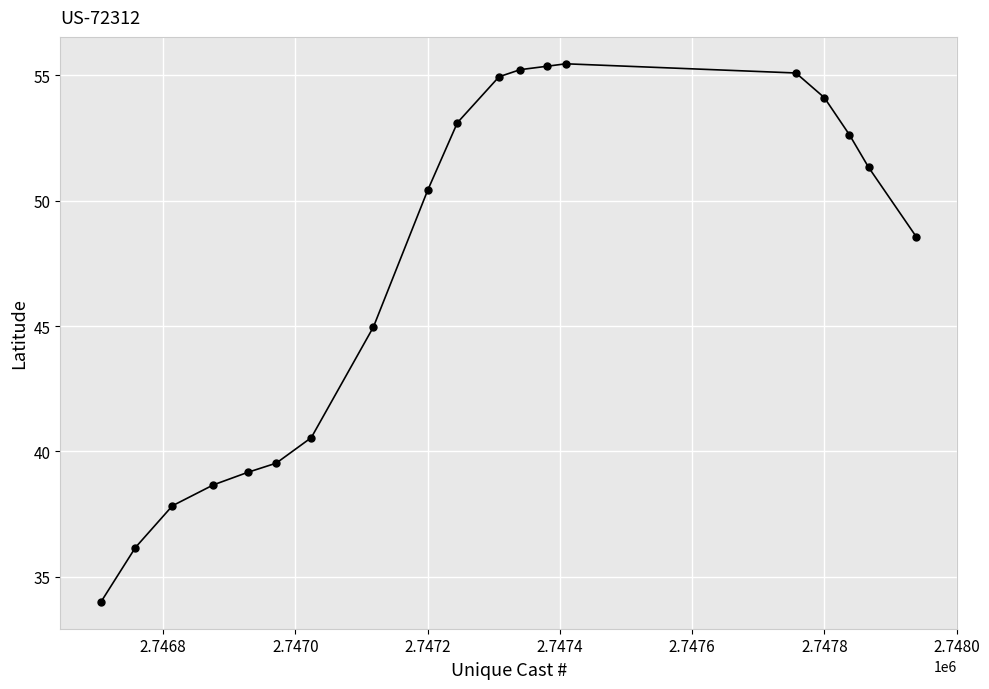

What is the greatest value displayed?

55.5